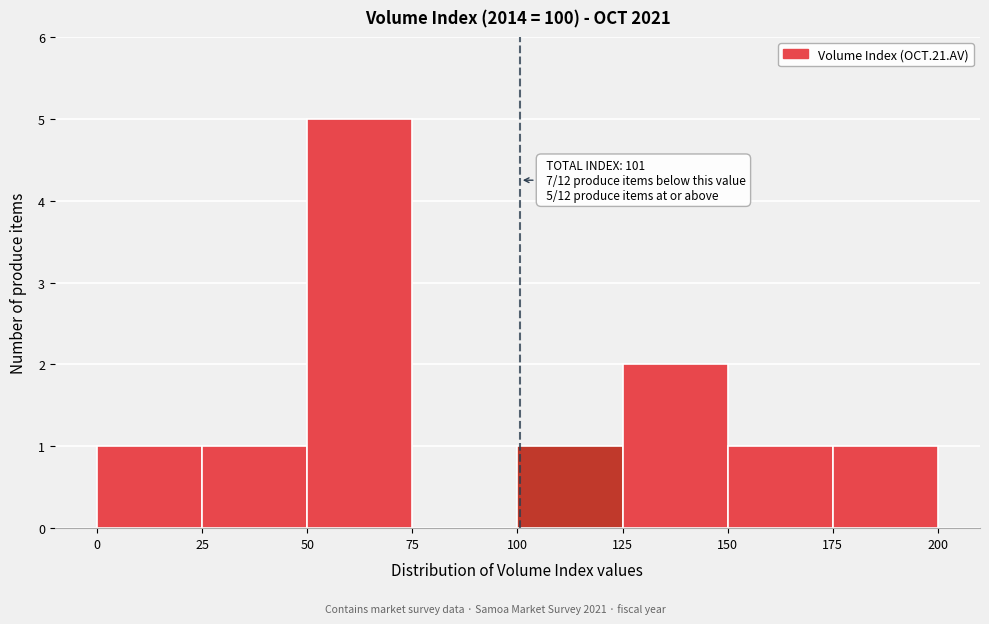

Which range on the x-axis has the tallest bar?

50 to 75